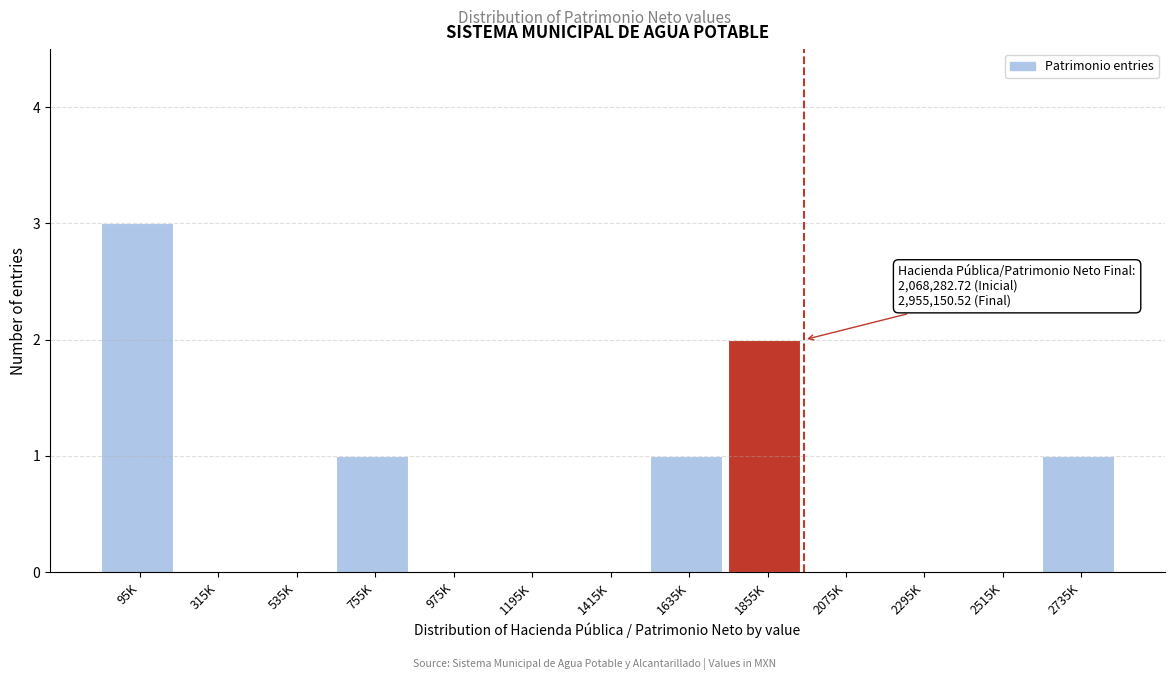

Reading right to left, what are all the values shown in this chart?

2735K=1	2515K=0	2295K=0	2075K=0	1855K=2	1635K=1	1415K=0	1195K=0	975K=0	755K=1	535K=0	315K=0	95K=3